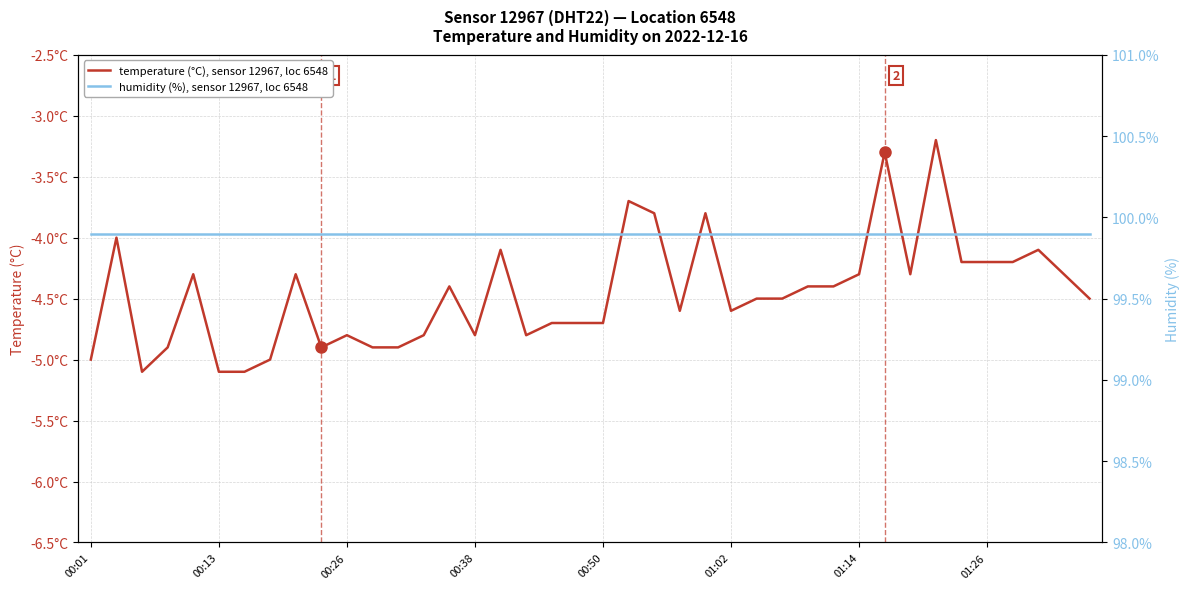

The temperature (°C), sensor 12967, loc 6548 series shows -3.8 at 22. True or false?

True